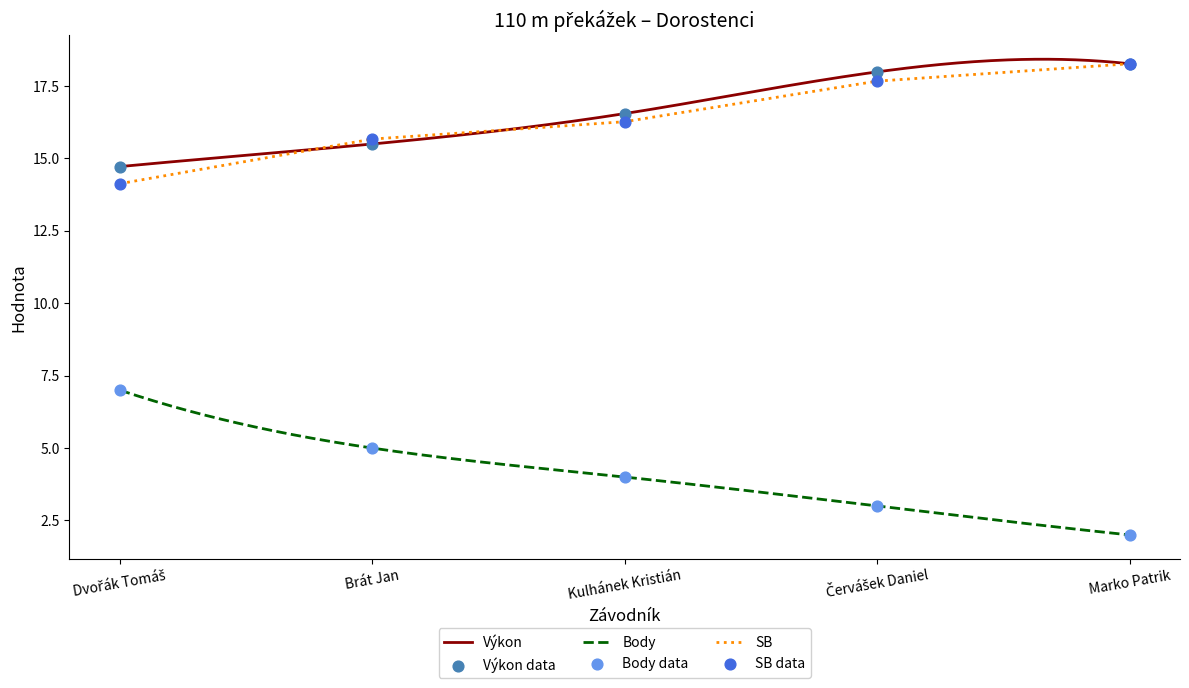

Which series contains the lowest Y value?

Body